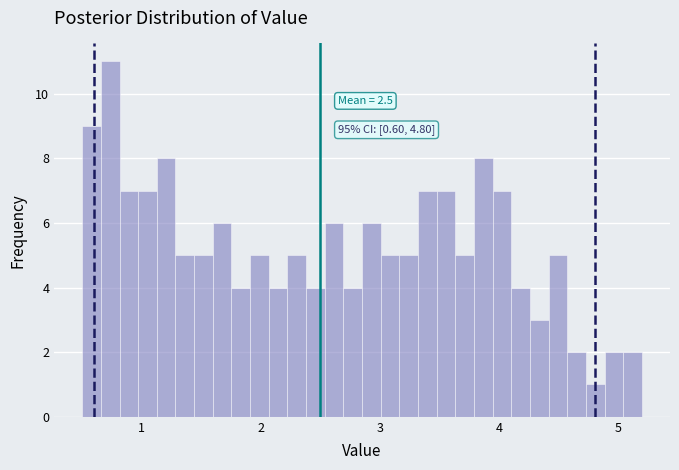

Around what value on the x-axis is the tallest bar? Give the approximate position of its centre, as read against the axis.

0.7